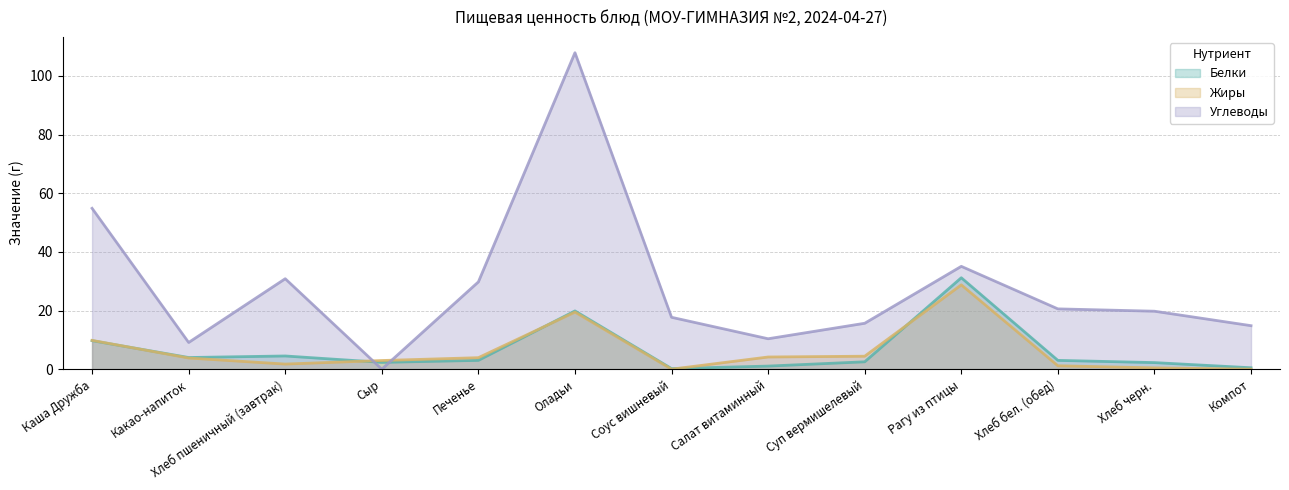

At Салат витаминный, list the series in order from largest to smallest.

Углеводы, Жиры, Белки